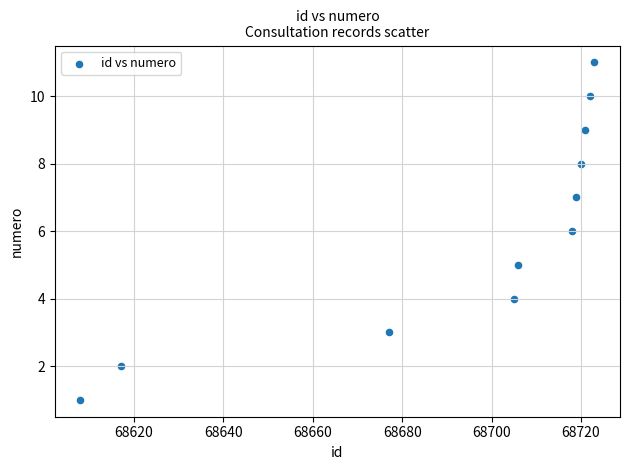

What is the average Y value?

6